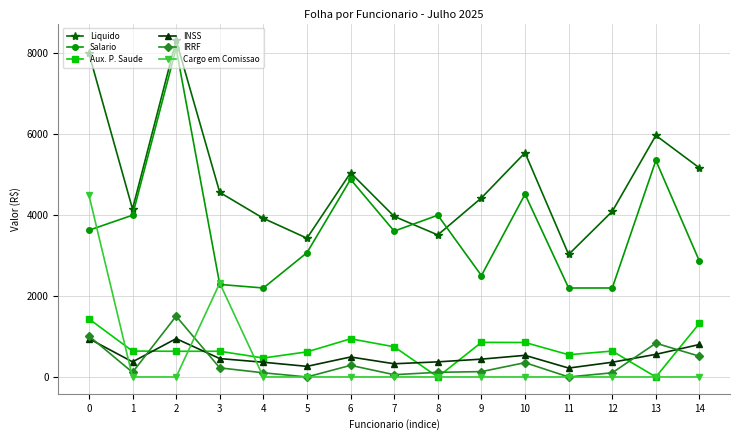

Which series has the largest range (max minus min)?

Salario